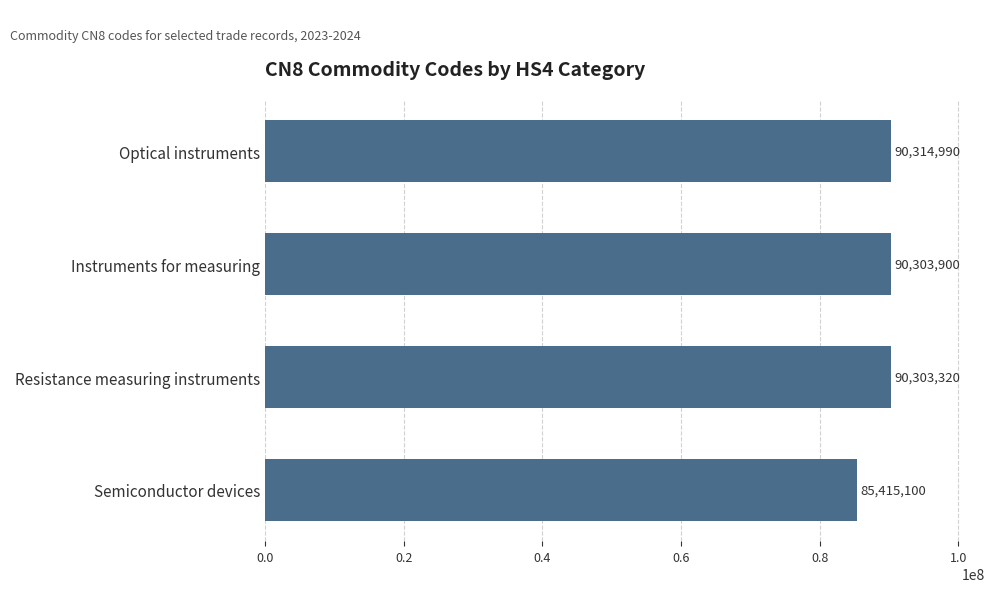

Reading top to bottom, list all the values displayed in this chart.

Optical instruments=90314990	Instruments for measuring=90303900	Resistance measuring instruments=90303320	Semiconductor devices=85415100